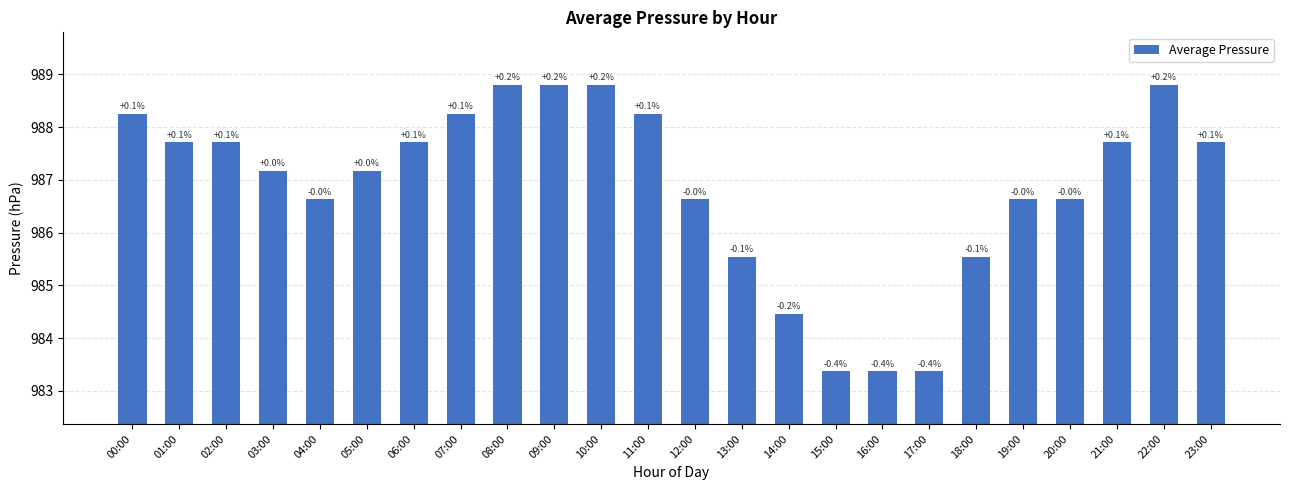

Does the chart contain any negative values?

No